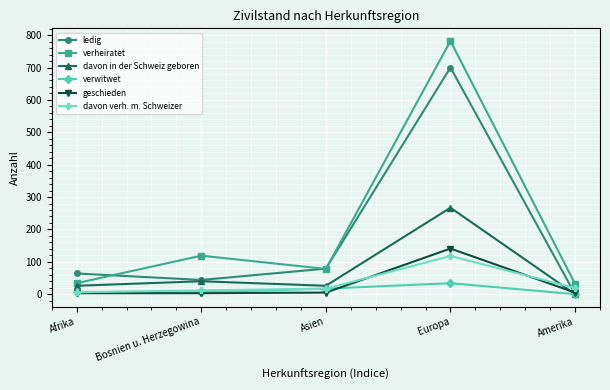

True or false: verheiratet has more than 1 interior local peaks.

True